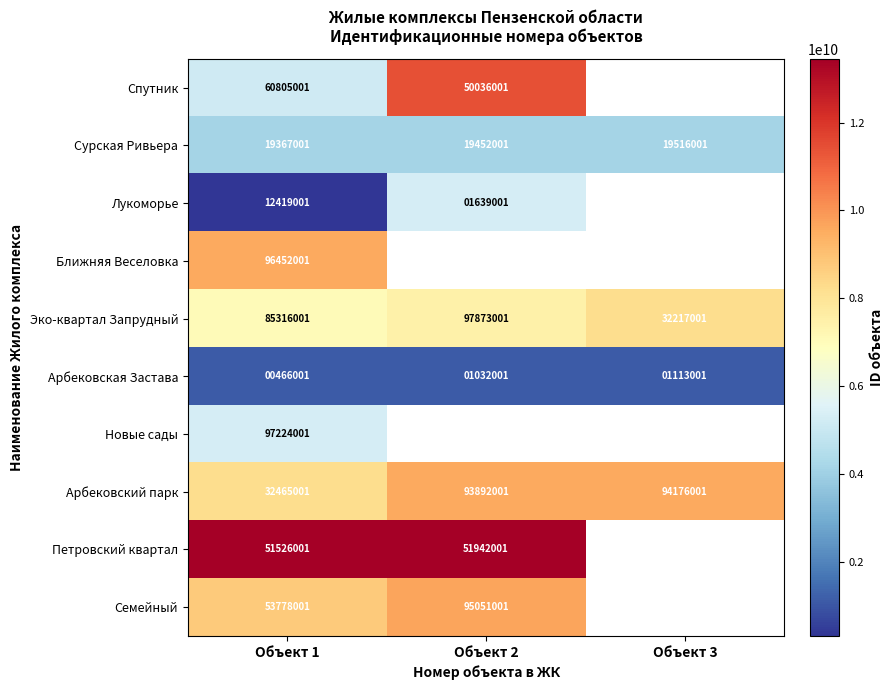

Rank the series at Объект 1 from lowest to highest value.

Арбековская Застава, Лукоморье, Сурская Ривьера, Арбековский парк, Петровский квартал, Семейный, Спутник, Эко-квартал Запрудный, Ближняя Веселовка, Новые сады